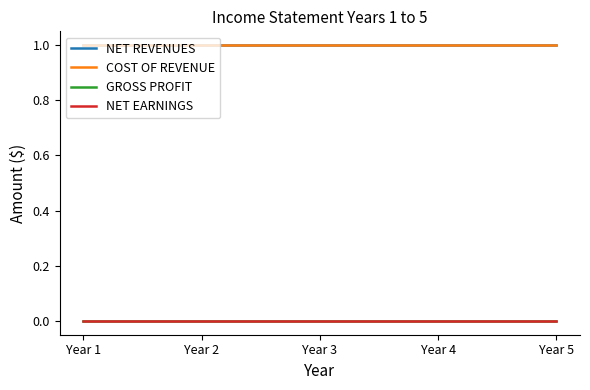

True or false: NET REVENUES and GROSS PROFIT intersect in this chart.

False